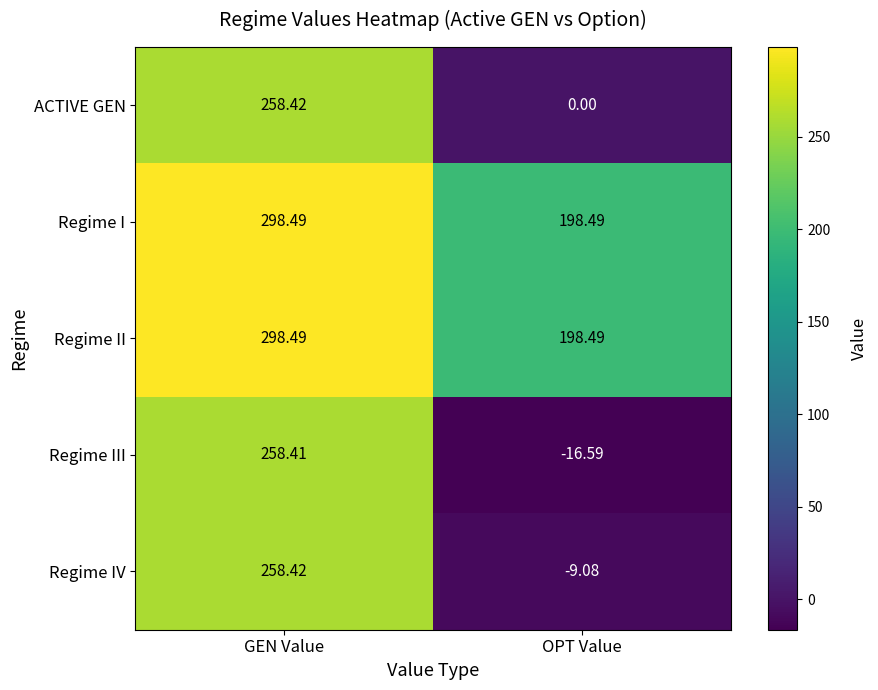

Which series has the widest spread of values?

Regime III